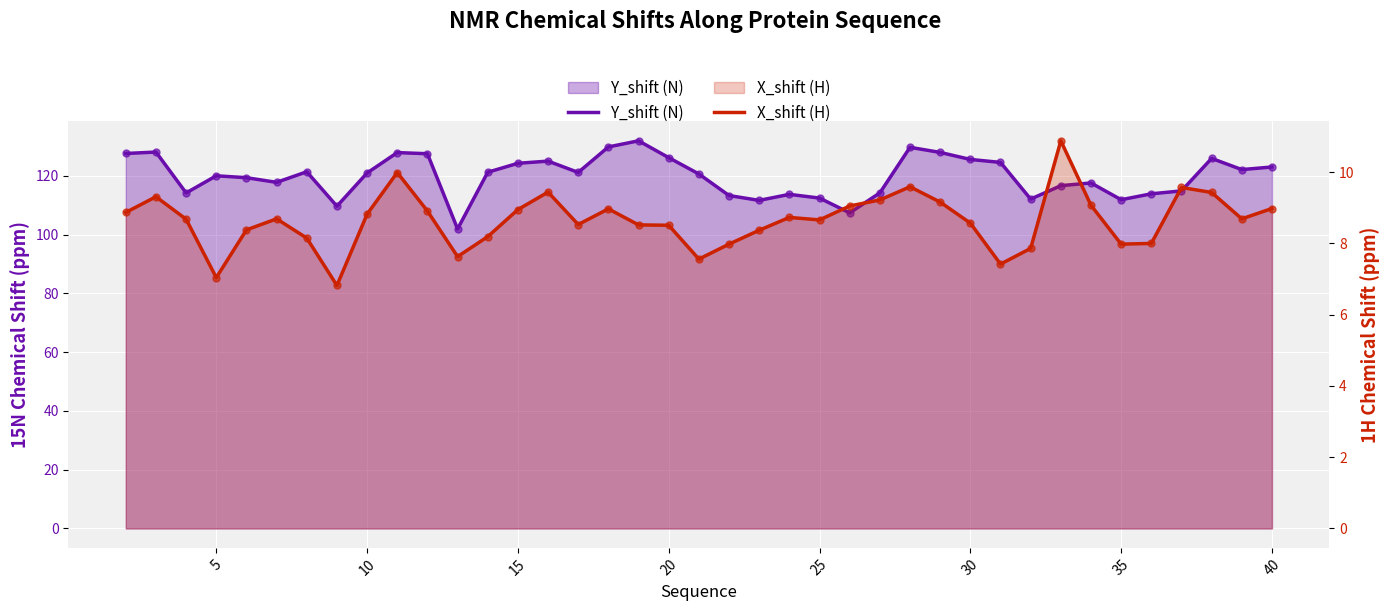

What are all the series names shown in the legend?

Y_shift (N), X_shift (H)